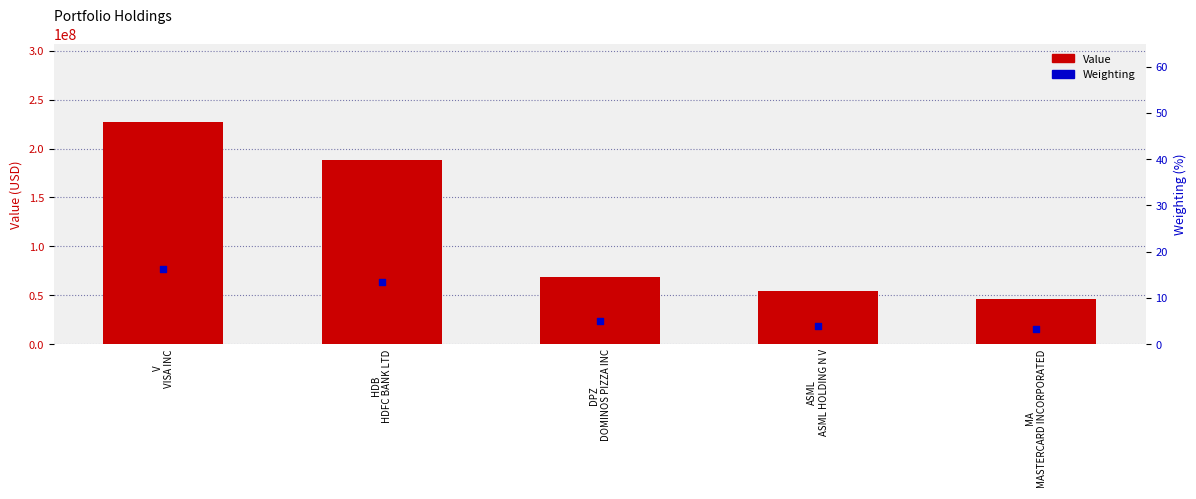

Which series reaches the minimum Y coordinate?

Weighting